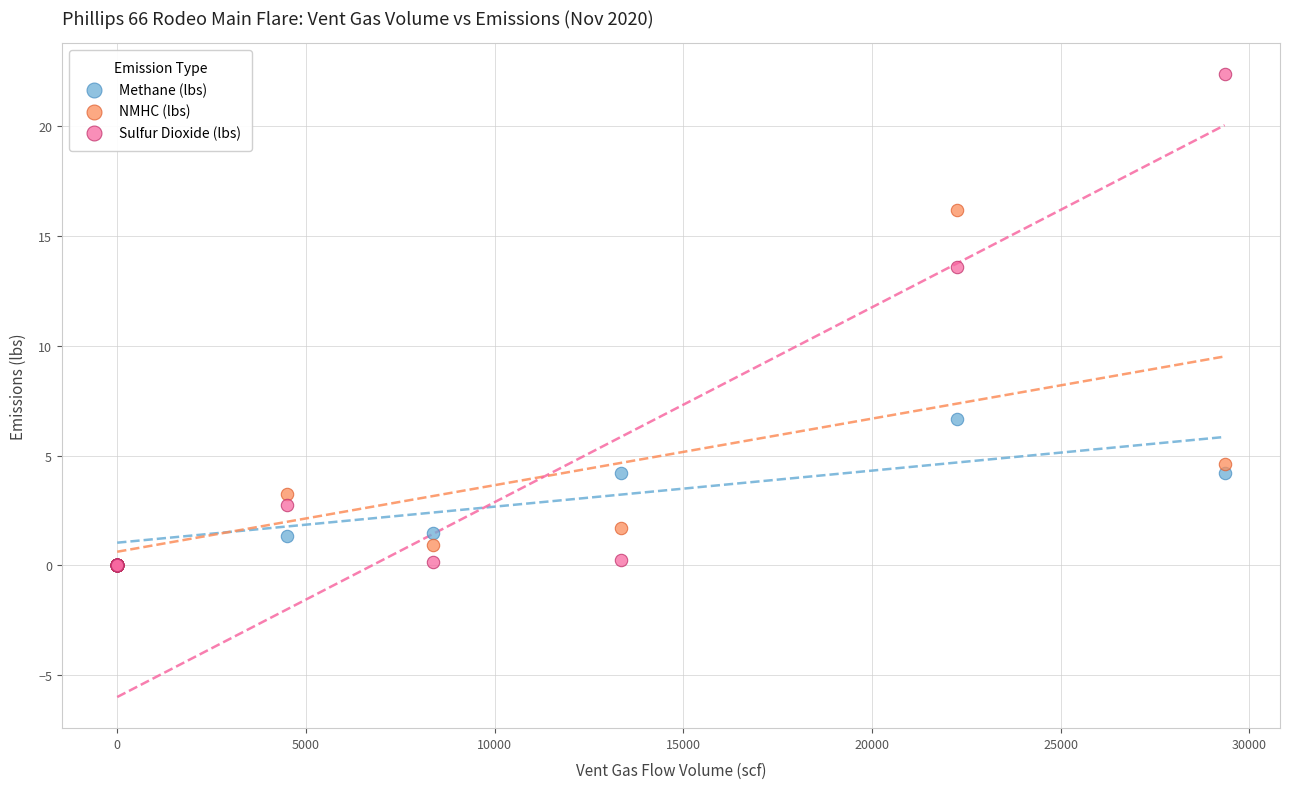

Which series has the widest spread of Y values?

Sulfur Dioxide (lbs)